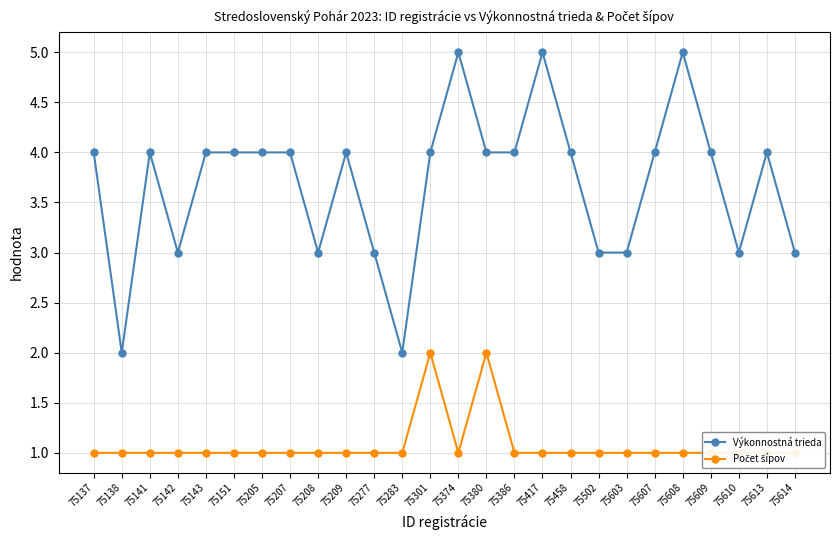

True or false: Počet šípov and Výkonnostná trieda cross at least once.

False